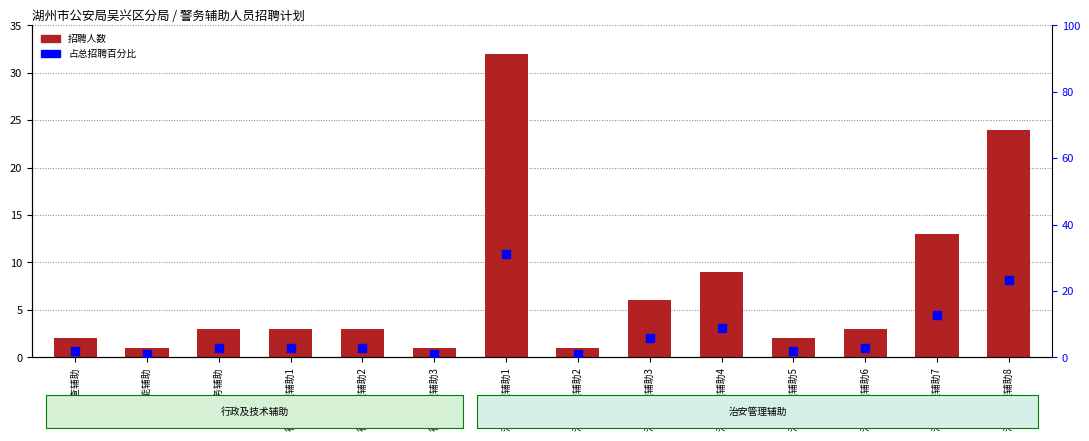

Which series has the largest Y range (max minus min)?

招聘人数